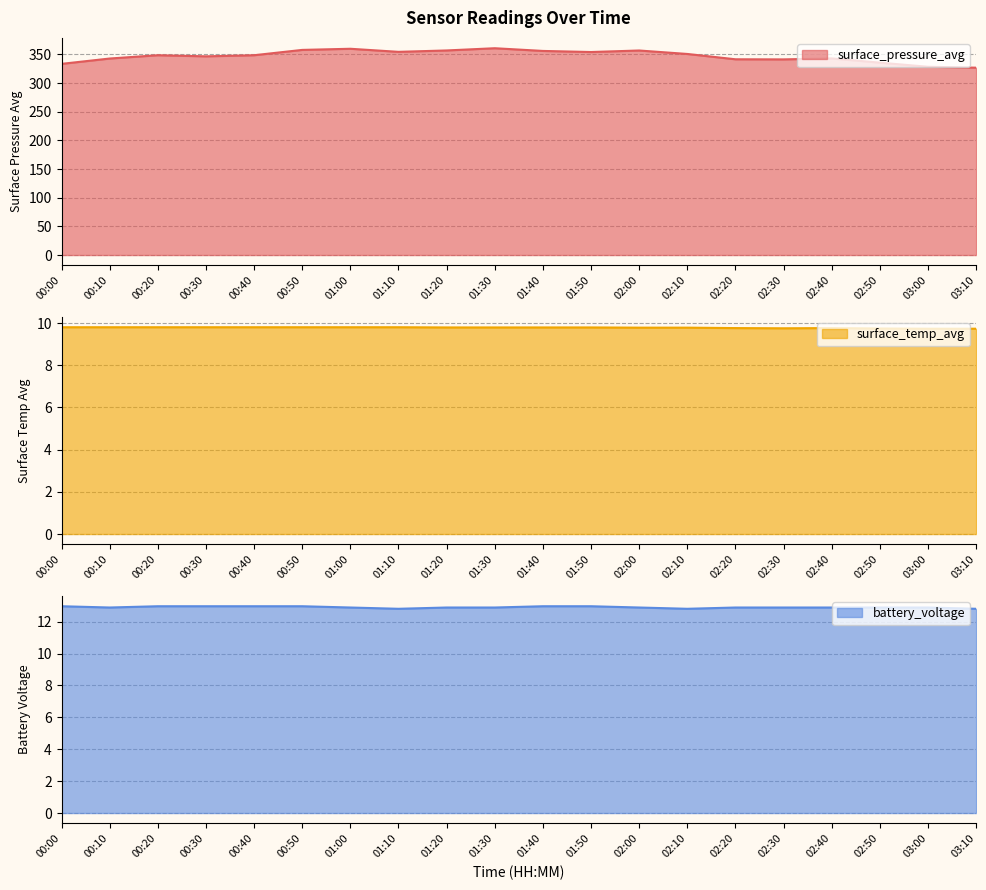

What is the value of the surface_pressure_avg point at the 14th from the left?

350.8